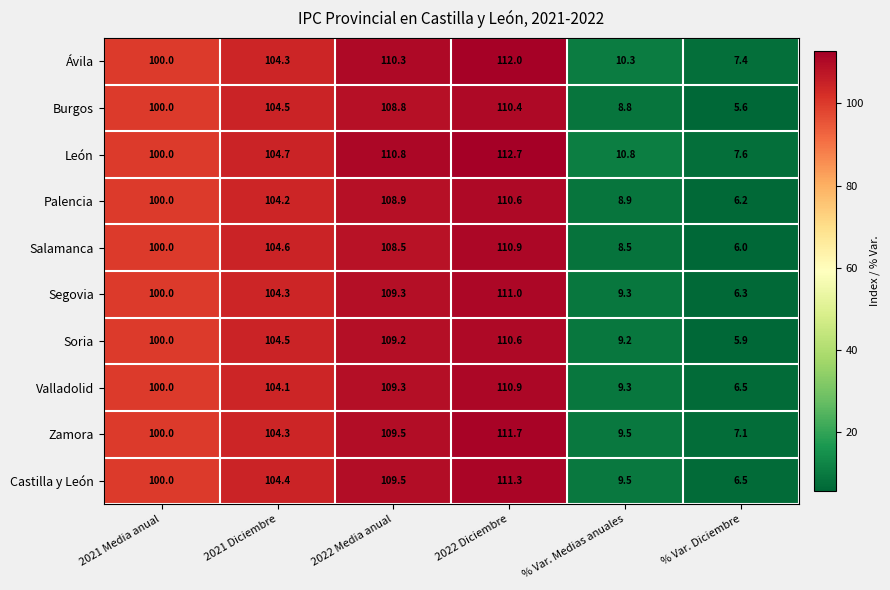

Is the value of León at 2022 Media anual greater than the value of Castilla y León at 2022 Diciembre?

No